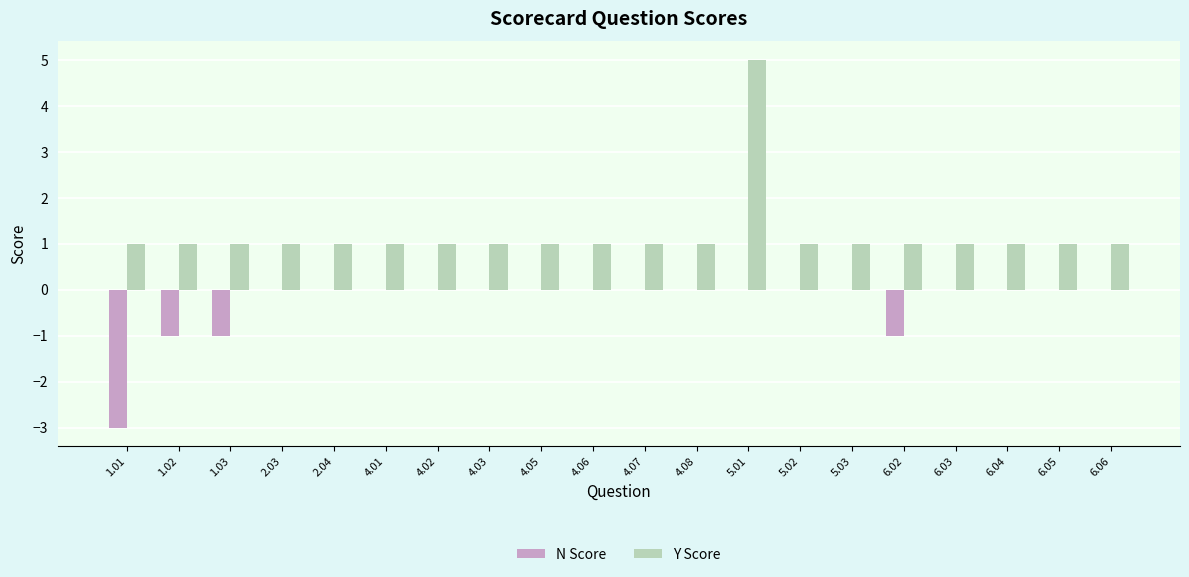

Which series has the largest total across all categories?

Y Score